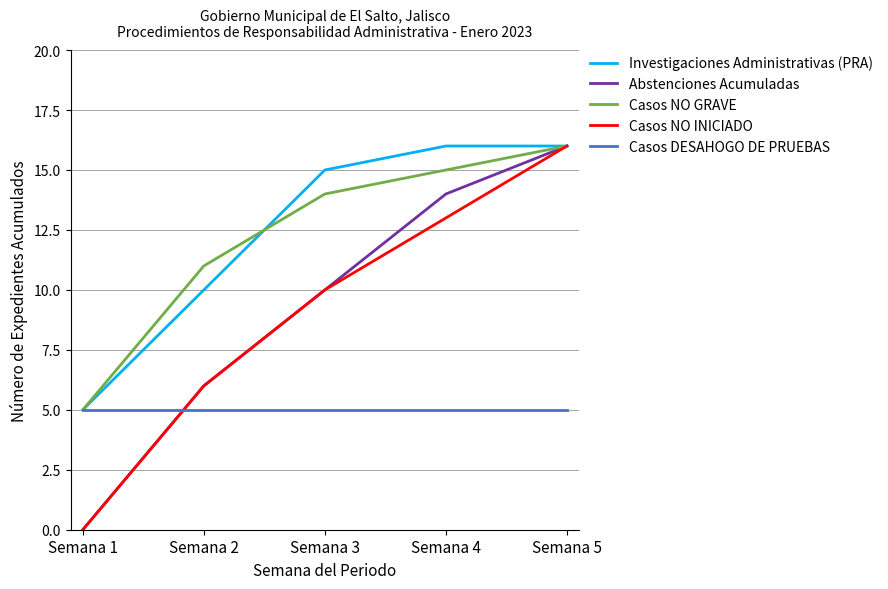

Does the chart display data point markers on the line(s)?

No